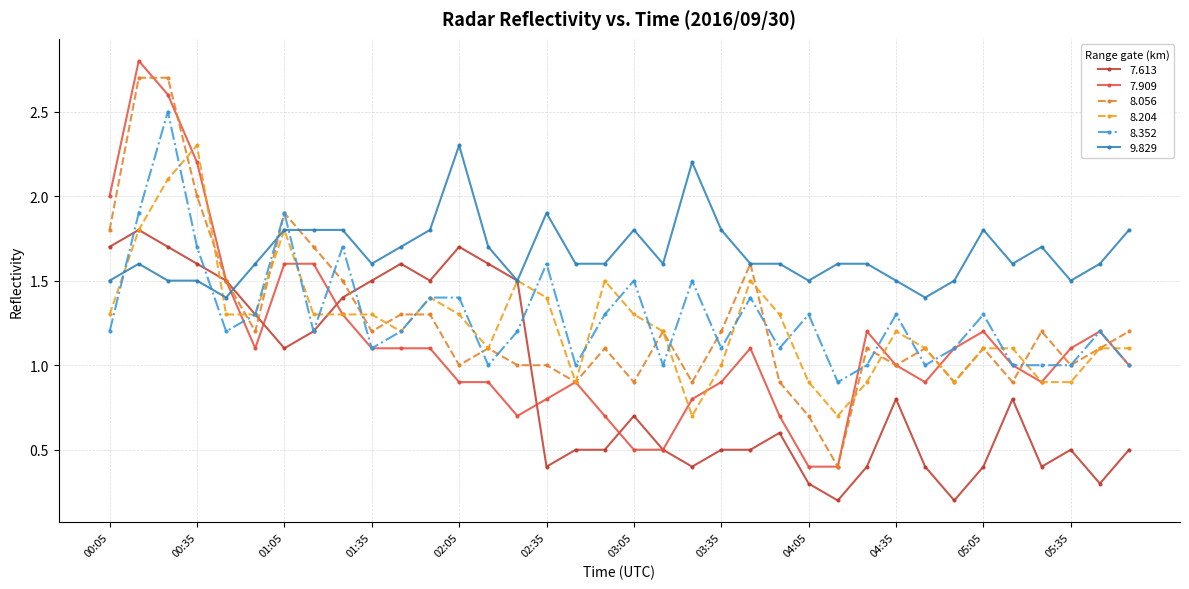

Which series ends up on top after the final intersection of 7.613 and 8.352?

8.352